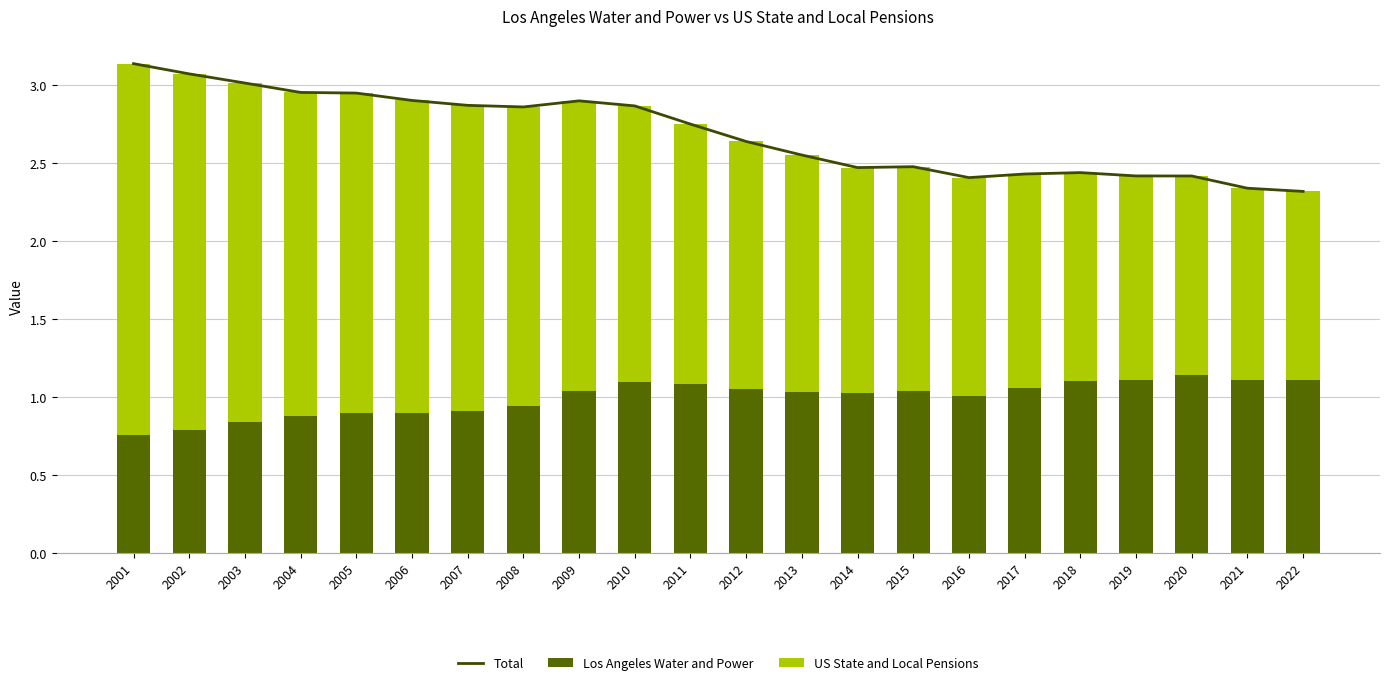

Which has a higher value, 2003 or 2013?

2003